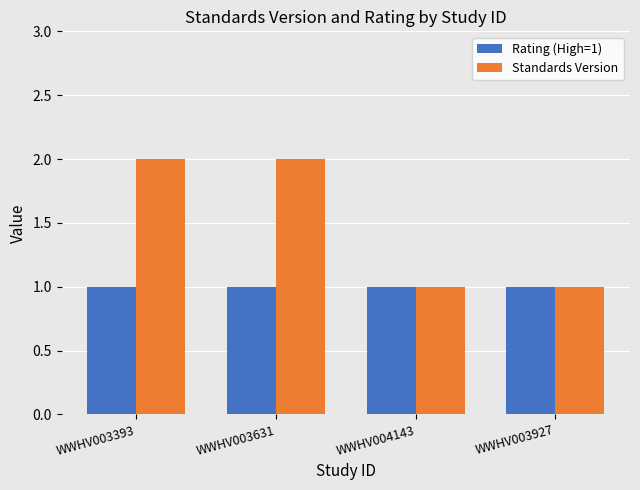

Is the value of Standards Version at WWHV003631 greater than the value of Rating (High=1) at WWHV003631?

Yes